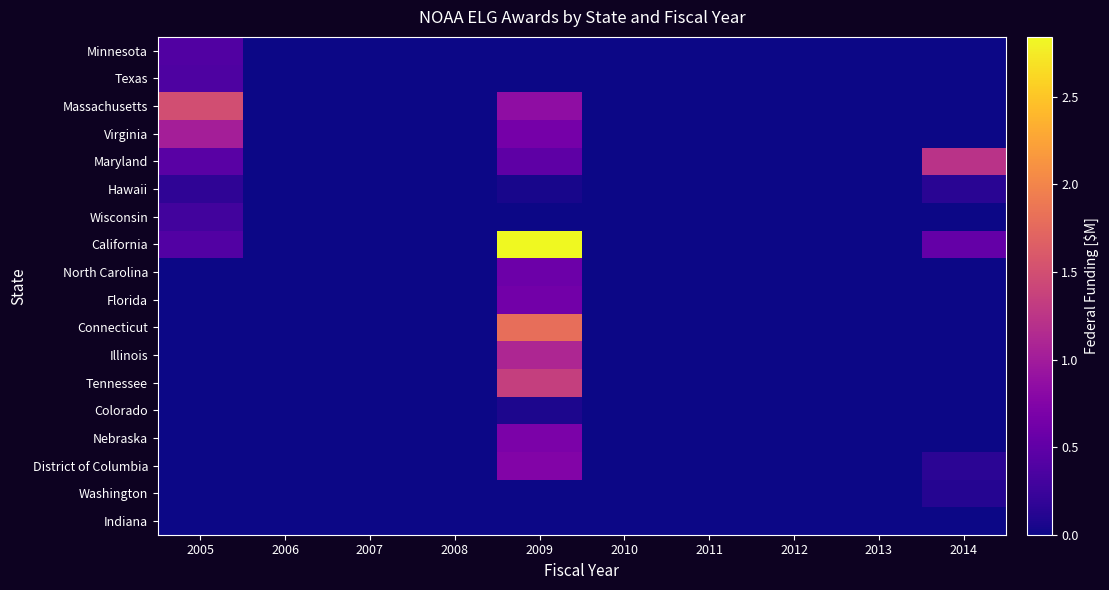

Reading left to right, list all the values displayed in this chart.

Minnesota: 2005=0.4	2006=0.0	2007=0.0	2008=0.0	2009=0.0	2010=0.0	2011=0.0	2012=0.0	2013=0.0	2014=0.0
Texas: 2005=0.4	2006=0.0	2007=0.0	2008=0.0	2009=0.0	2010=0.0	2011=0.0	2012=0.0	2013=0.0	2014=0.0
Massachusetts: 2005=1.5	2006=0.0	2007=0.0	2008=0.0	2009=0.8	2010=0.0	2011=0.0	2012=0.0	2013=0.0	2014=0.0
Virginia: 2005=1.0	2006=0.0	2007=0.0	2008=0.0	2009=0.6	2010=0.0	2011=0.0	2012=0.0	2013=0.0	2014=0.0
Maryland: 2005=0.4	2006=0.0	2007=0.0	2008=0.0	2009=0.5	2010=0.0	2011=0.0	2012=0.0	2013=0.0	2014=1.2
Hawaii: 2005=0.2	2006=0.0	2007=0.0	2008=0.0	2009=0.0	2010=0.0	2011=0.0	2012=0.0	2013=0.0	2014=0.1
Wisconsin: 2005=0.3	2006=0.0	2007=0.0	2008=0.0	2009=0.0	2010=0.0	2011=0.0	2012=0.0	2013=0.0	2014=0.0
California: 2005=0.4	2006=0.0	2007=0.0	2008=0.0	2009=2.8	2010=0.0	2011=0.0	2012=0.0	2013=0.0	2014=0.5
North Carolina: 2005=0.0	2006=0.0	2007=0.0	2008=0.0	2009=0.6	2010=0.0	2011=0.0	2012=0.0	2013=0.0	2014=0.0
Florida: 2005=0.0	2006=0.0	2007=0.0	2008=0.0	2009=0.6	2010=0.0	2011=0.0	2012=0.0	2013=0.0	2014=0.0
Connecticut: 2005=0.0	2006=0.0	2007=0.0	2008=0.0	2009=1.8	2010=0.0	2011=0.0	2012=0.0	2013=0.0	2014=0.0
Illinois: 2005=0.0	2006=0.0	2007=0.0	2008=0.0	2009=1.1	2010=0.0	2011=0.0	2012=0.0	2013=0.0	2014=0.0
Tennessee: 2005=0.0	2006=0.0	2007=0.0	2008=0.0	2009=1.4	2010=0.0	2011=0.0	2012=0.0	2013=0.0	2014=0.0
Colorado: 2005=0.0	2006=0.0	2007=0.0	2008=0.0	2009=0.1	2010=0.0	2011=0.0	2012=0.0	2013=0.0	2014=0.0
Nebraska: 2005=0.0	2006=0.0	2007=0.0	2008=0.0	2009=0.7	2010=0.0	2011=0.0	2012=0.0	2013=0.0	2014=0.0
District of Columbia: 2005=0.0	2006=0.0	2007=0.0	2008=0.0	2009=0.8	2010=0.0	2011=0.0	2012=0.0	2013=0.0	2014=0.2
Washington: 2005=0.0	2006=0.0	2007=0.0	2008=0.0	2009=0.0	2010=0.0	2011=0.0	2012=0.0	2013=0.0	2014=0.1
Indiana: 2005=0.0	2006=0.0	2007=0.0	2008=0.0	2009=0.0	2010=0.0	2011=0.0	2012=0.0	2013=0.0	2014=0.0